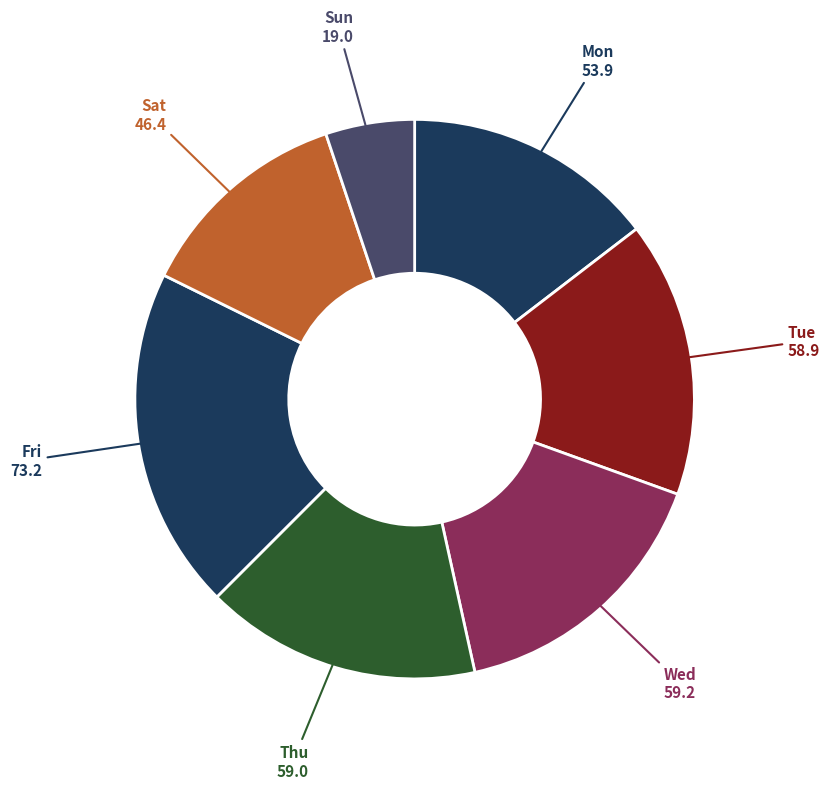

The Tue slice represents 5% of the pie. True or false?

False